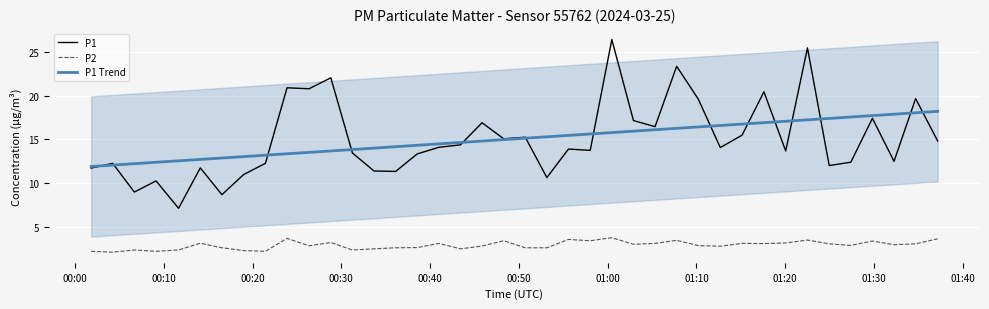

At how many categories does at least one series exceed 26?

1